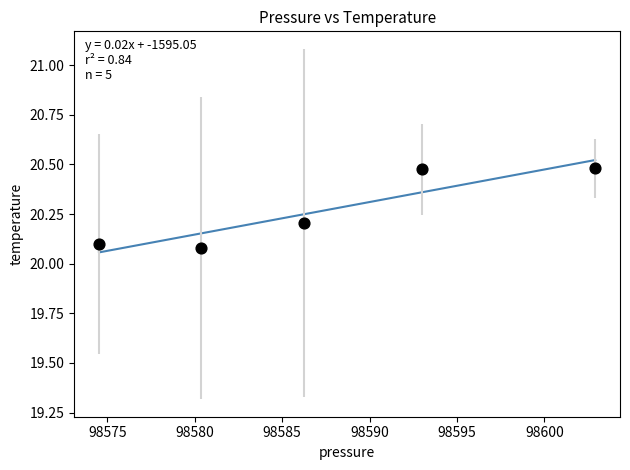

What is the average X value?

98587.4